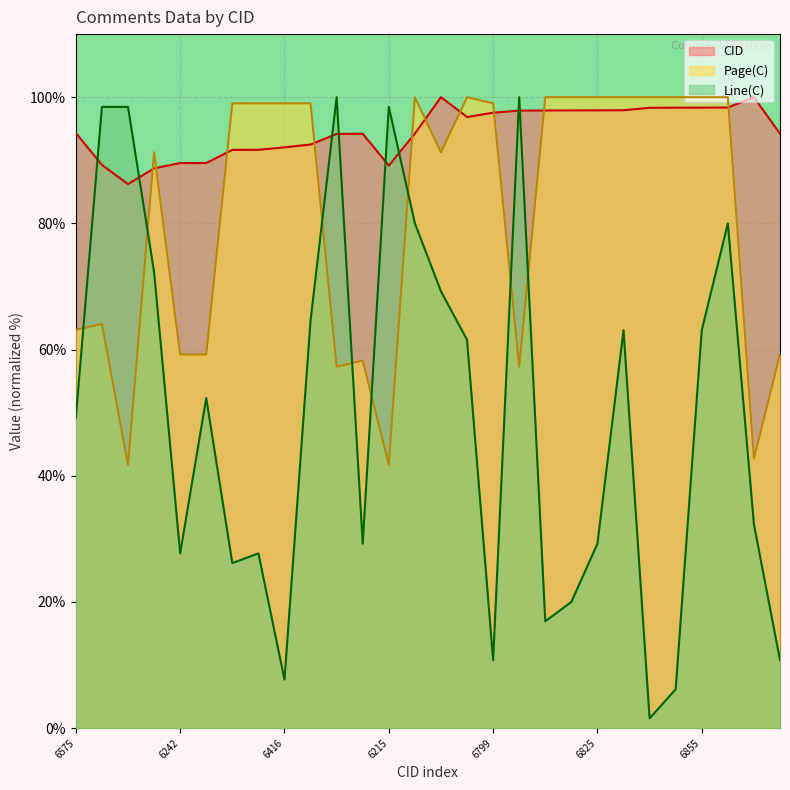

What is the difference between the maximum and second lowest values in the Line(C) series?

93.8